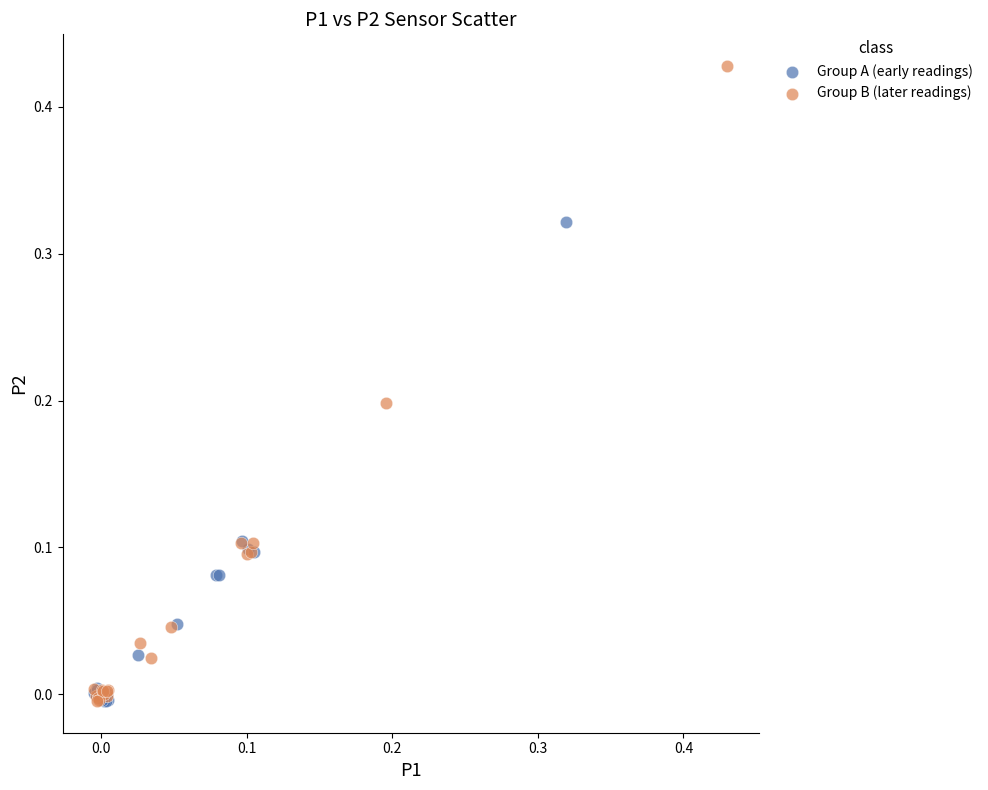

Which series has the widest spread of Y values?

Group B (later readings)